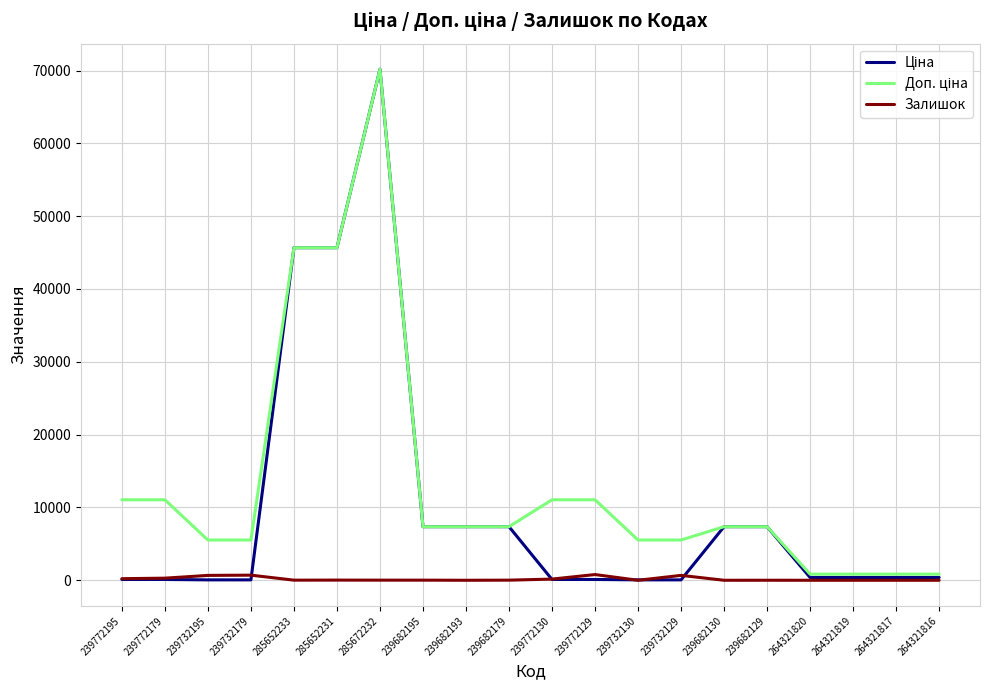

The Залишок series shows 0.0 at 239682193. True or false?

True